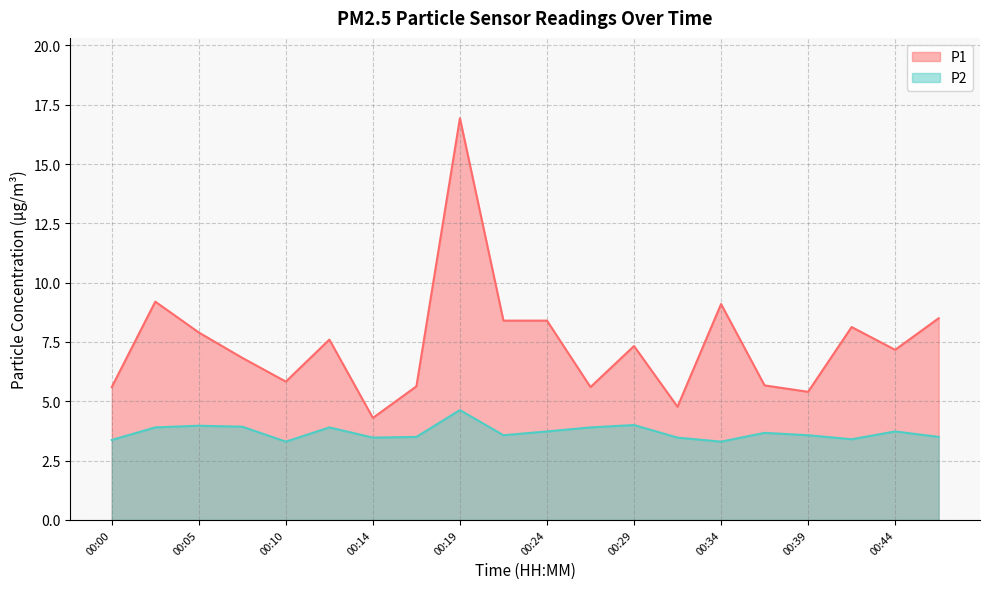

Is it true that P2 equals 3.9 at 00:02?

True